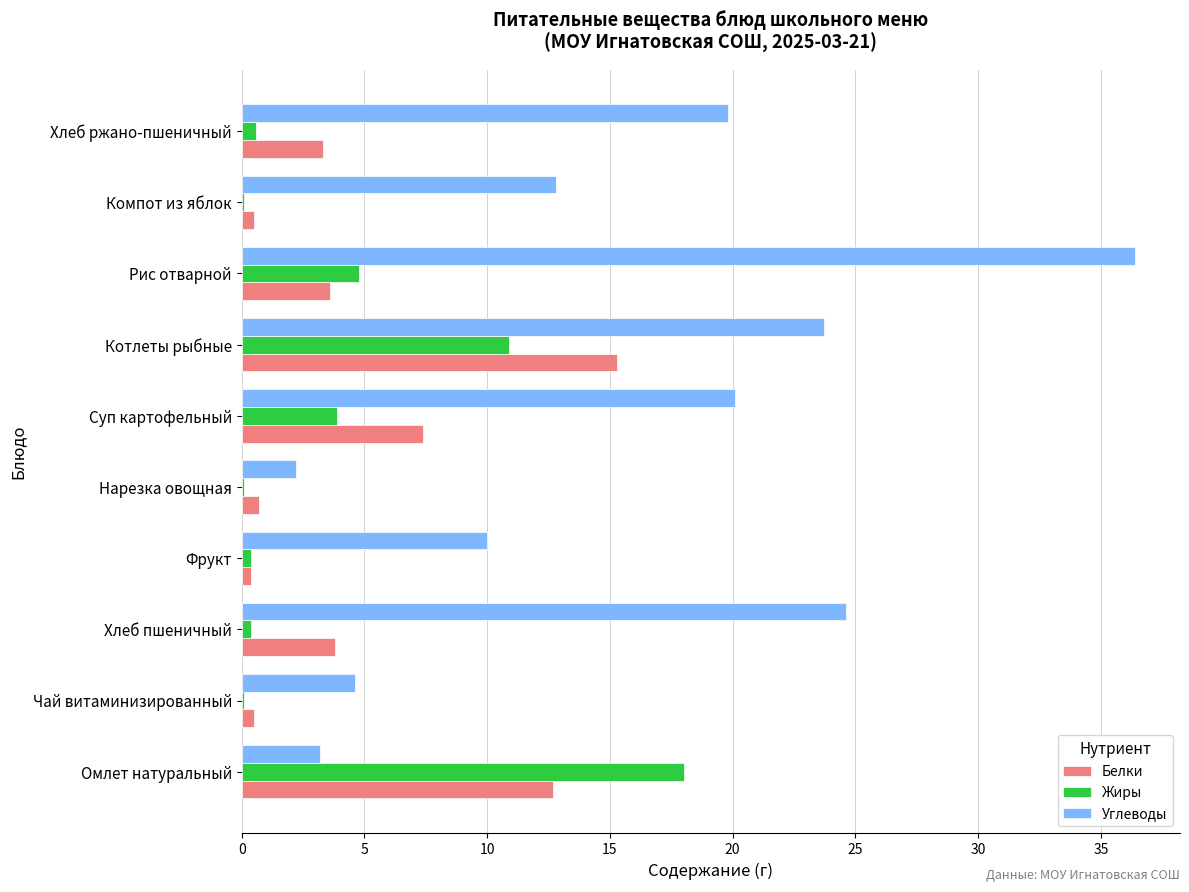

What is the total value across all series at Суп картофельный?

31.4